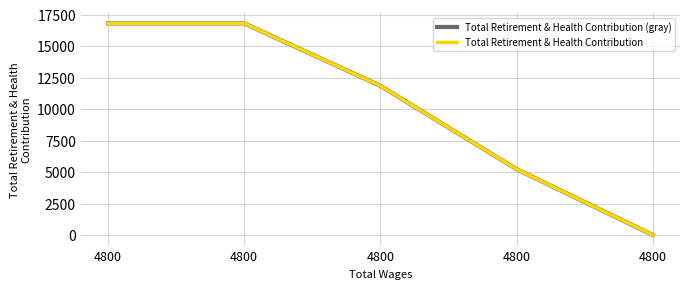

Is this an area chart (filled region under the line)?

No